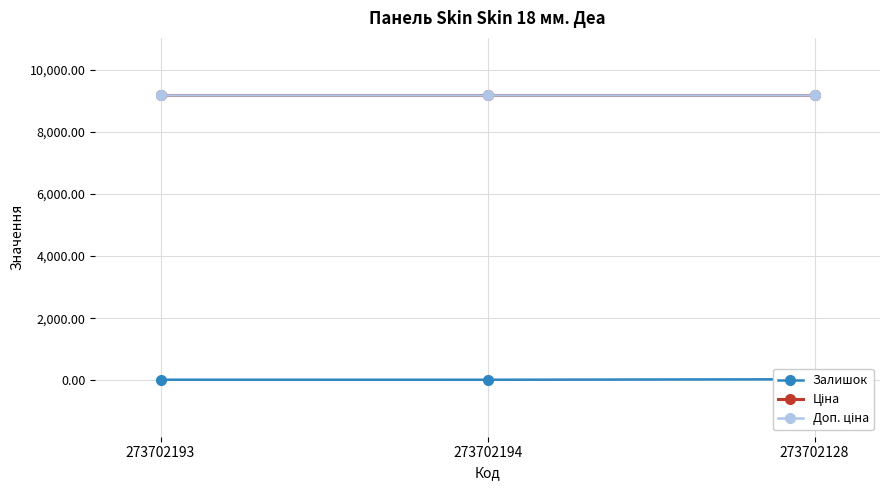

At which label is Ціна closest to 9185?

273702193